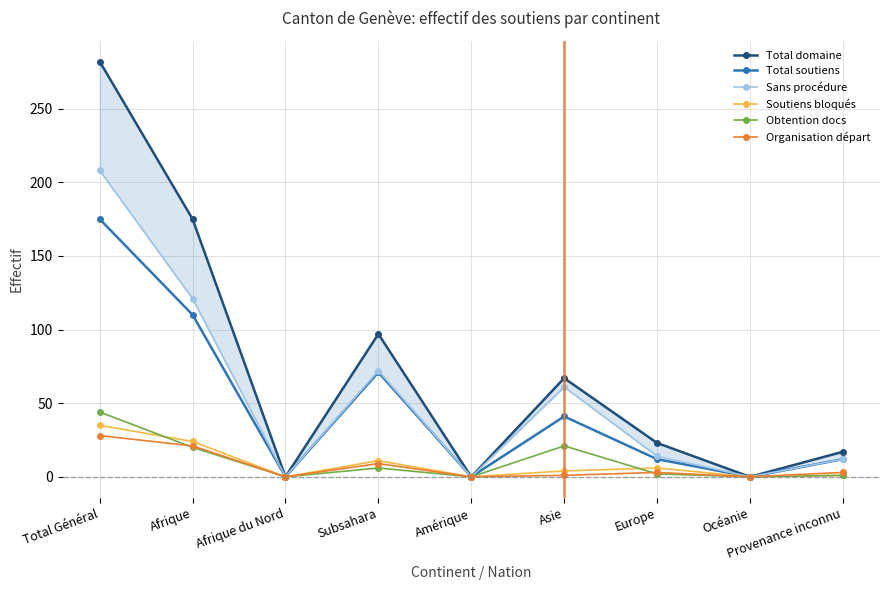

At which category does Total soutiens reach its first local peak?

Subsahara